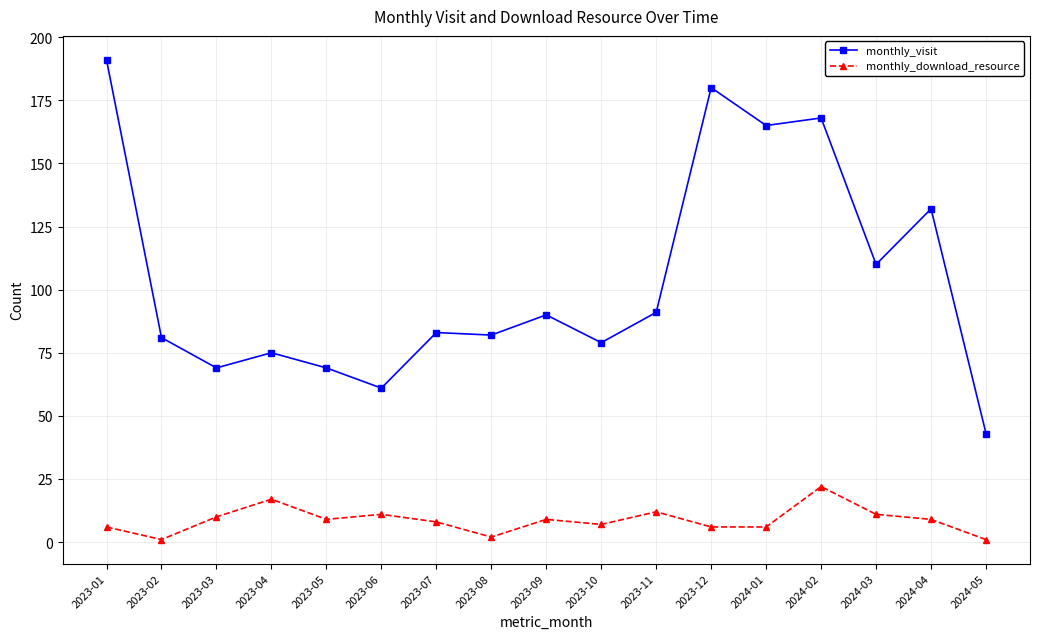

List the series in order of their overall mean, highest first.

monthly_visit, monthly_download_resource